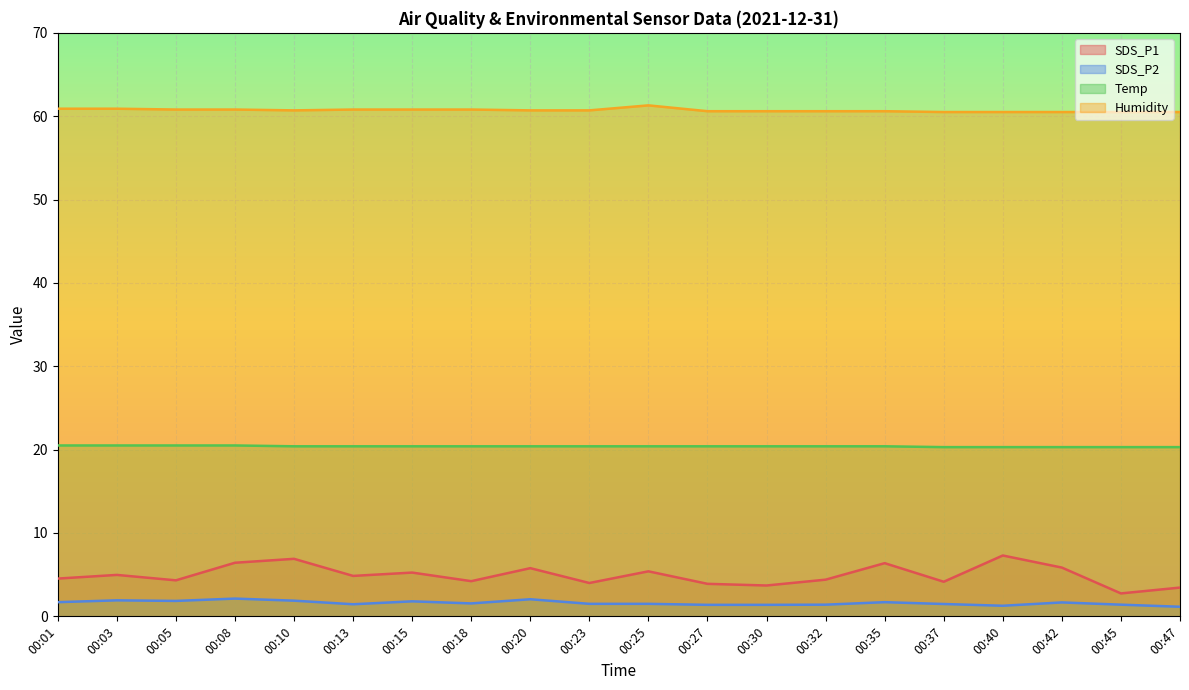

What is the value of the Humidity point at the 14th from the left?

60.6